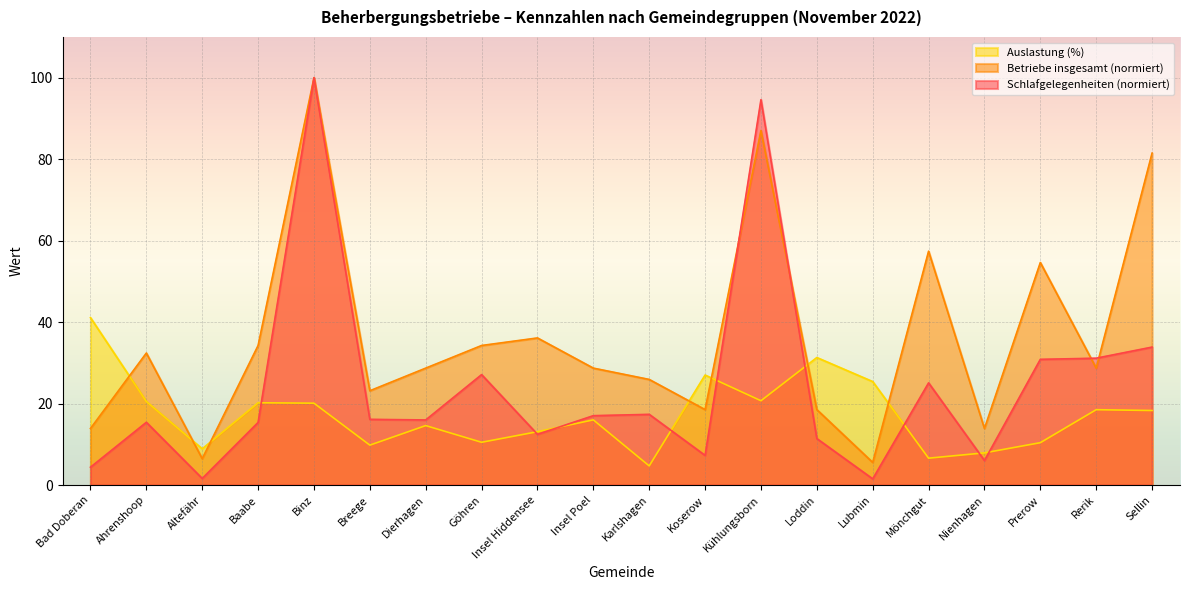

Between which two adjacent categories do Betriebe insgesamt and Auslastung (%) first intersect?

Bad Doberan and Ahrenshoop